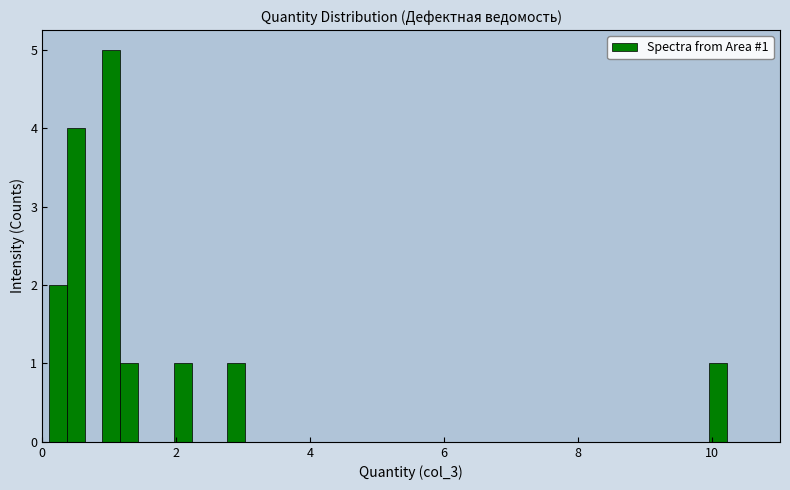

Read against the x-axis, roughly where is the centre of the tallest bar?

1.0